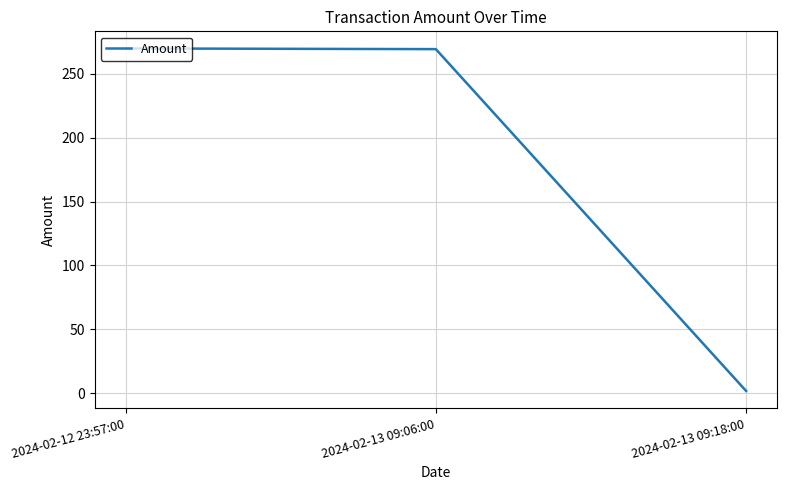

Which category has the lowest value across all series?

2024-02-13 09:18:00